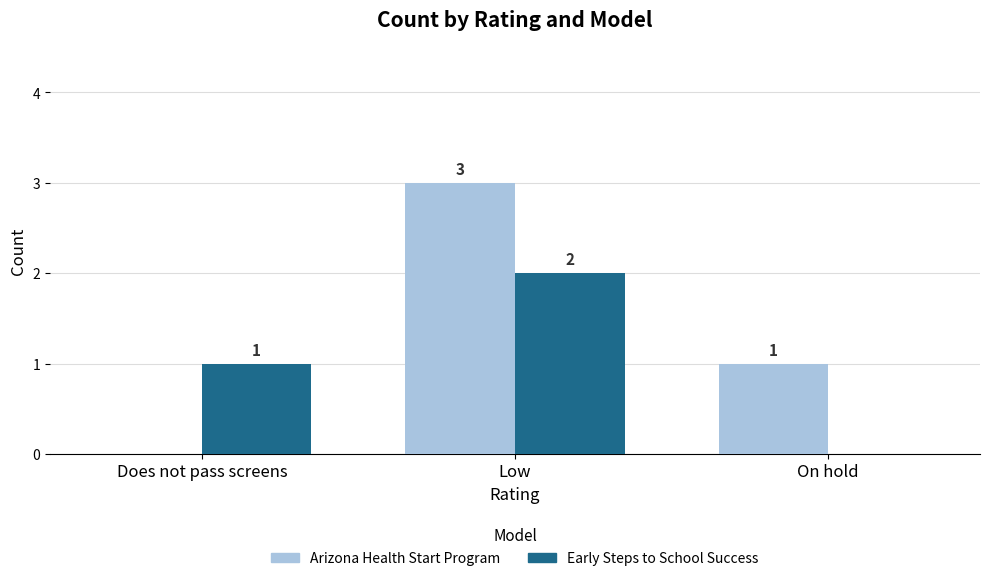

What is the sum of all Early Steps to School Success values?

3